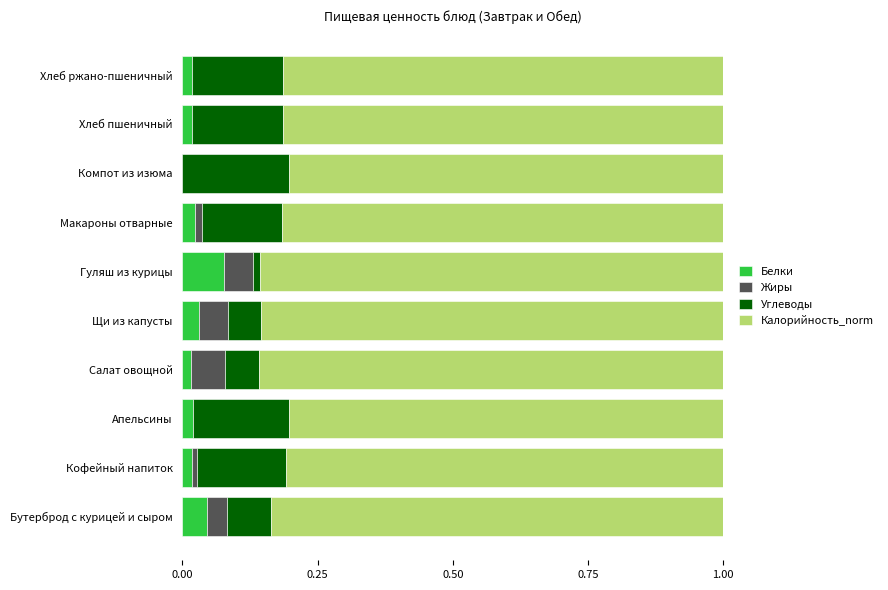

At which label does Белки reach its peak?

Гуляш из курицы